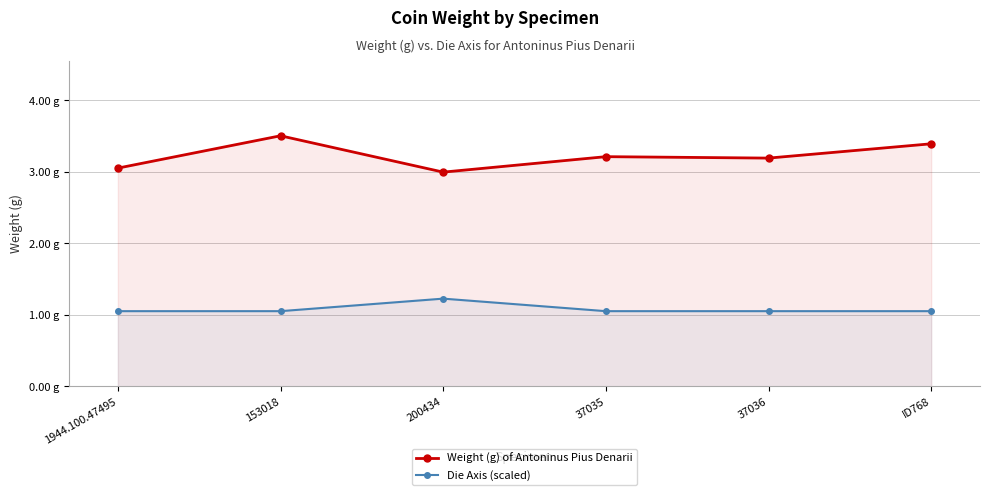

How many data points in Weight (g) of Antoninus Pius Denarii are above 3?

5